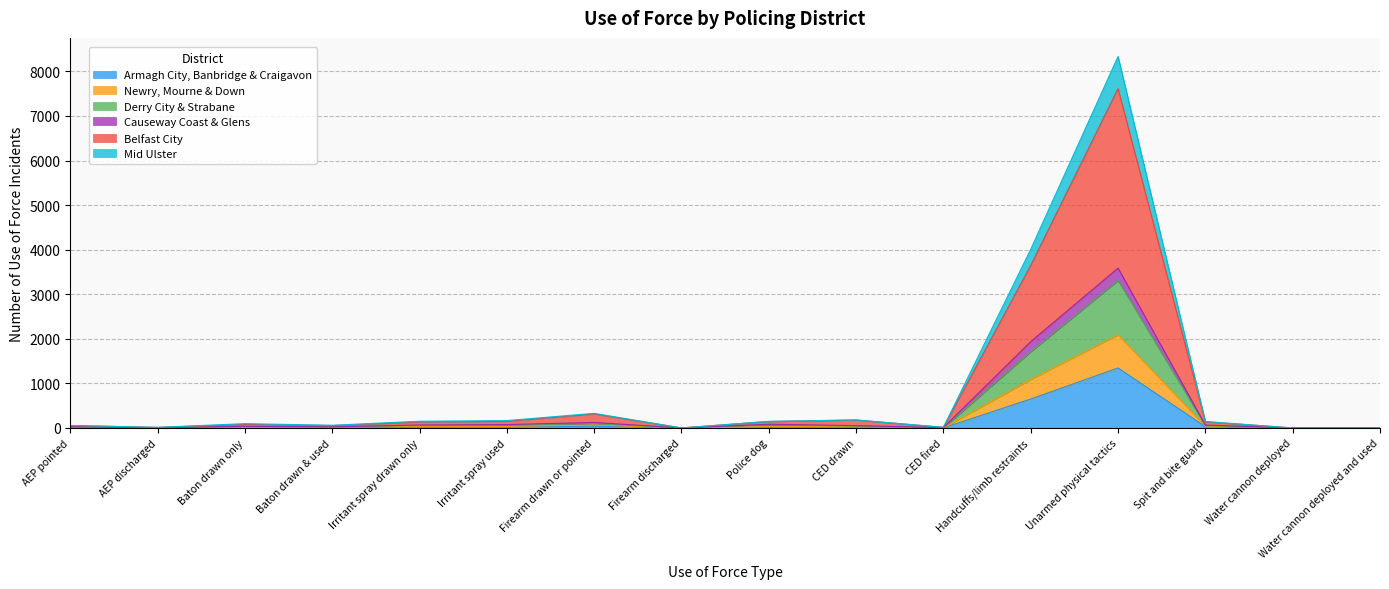

At which label does Armagh City, Banbridge & Craigavon reach its peak?

Unarmed physical tactics